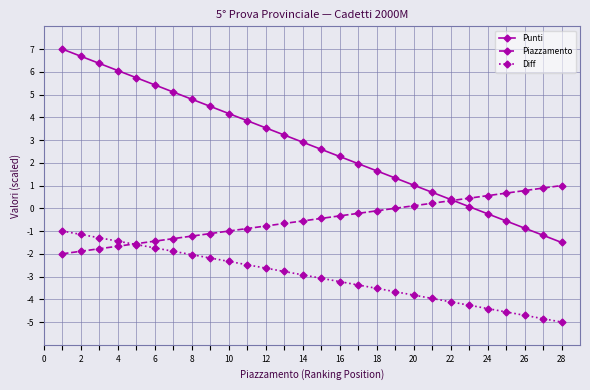

Reading left to right, list all the values displayed in this chart.

Punti: 7.0	6.7	6.4	6.1	5.7	5.4	5.1	4.8	4.5	4.2	3.9	3.5	3.2	2.9	2.6	2.3	2.0	1.6	1.3	1.0	0.7	0.4	0.1	-0.2	-0.6	-0.9	-1.2	-1.5
Piazzamento: -2.0	-1.9	-1.8	-1.7	-1.6	-1.4	-1.3	-1.2	-1.1	-1.0	-0.9	-0.8	-0.7	-0.6	-0.4	-0.3	-0.2	-0.1	0.0	0.1	0.2	0.3	0.4	0.6	0.7	0.8	0.9	1.0
Diff: -1.0	-1.1	-1.3	-1.4	-1.6	-1.7	-1.9	-2.0	-2.2	-2.3	-2.5	-2.6	-2.8	-2.9	-3.1	-3.2	-3.4	-3.5	-3.7	-3.8	-4.0	-4.1	-4.3	-4.4	-4.6	-4.7	-4.9	-5.0